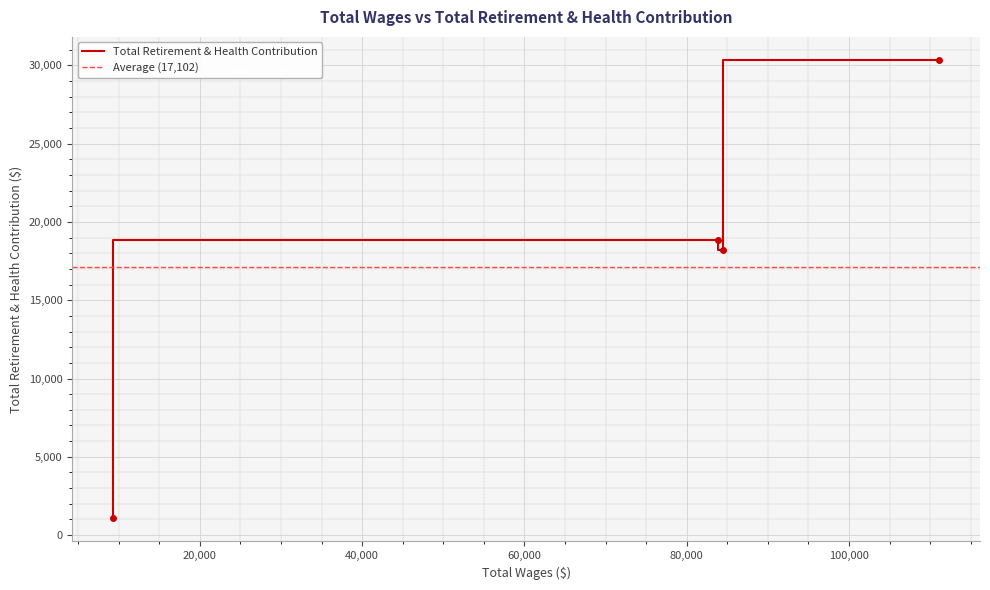

Read the value at 111055.0, to the nearest 50.

30350